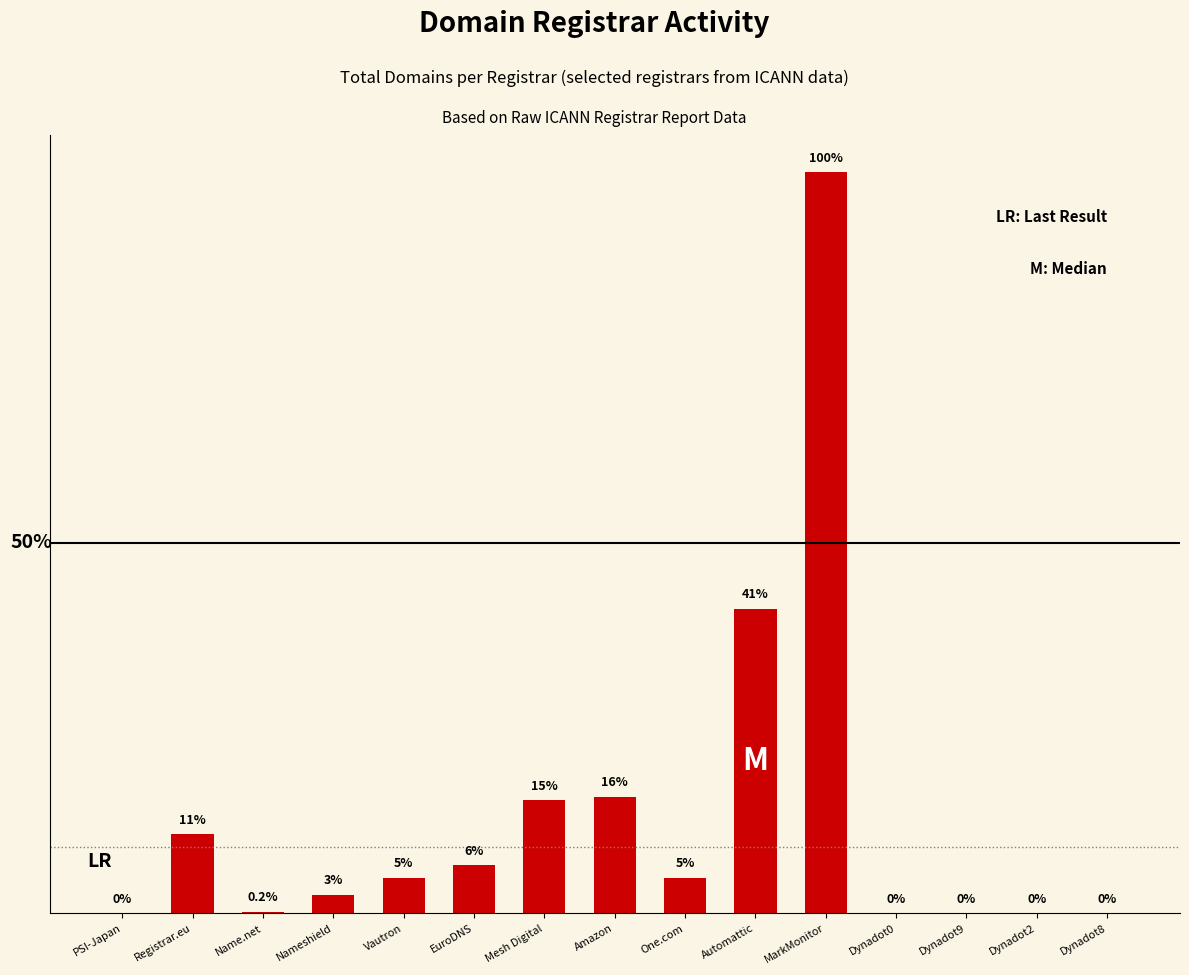

The chart shows a value of 33 at Vautron. True or false?

False